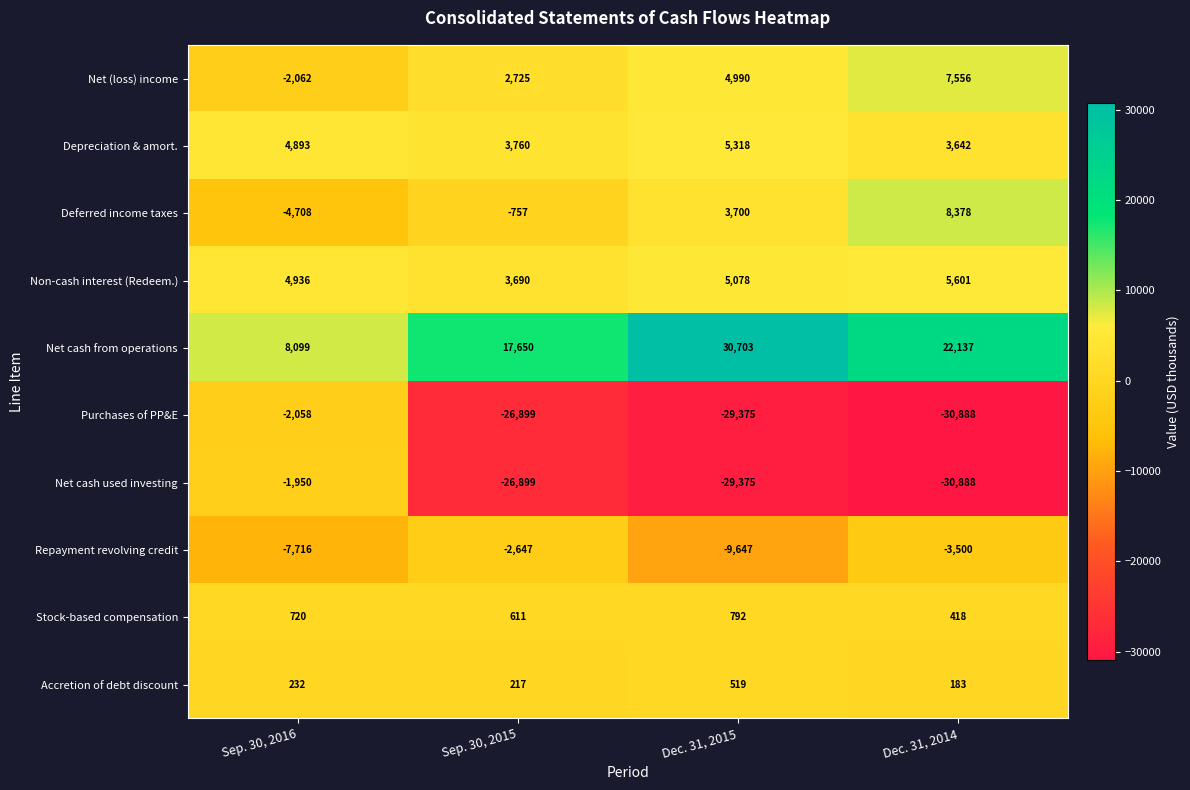

What is the difference between the Net (loss) income values at Sep. 30, 2015 and Dec. 31, 2014?

4831